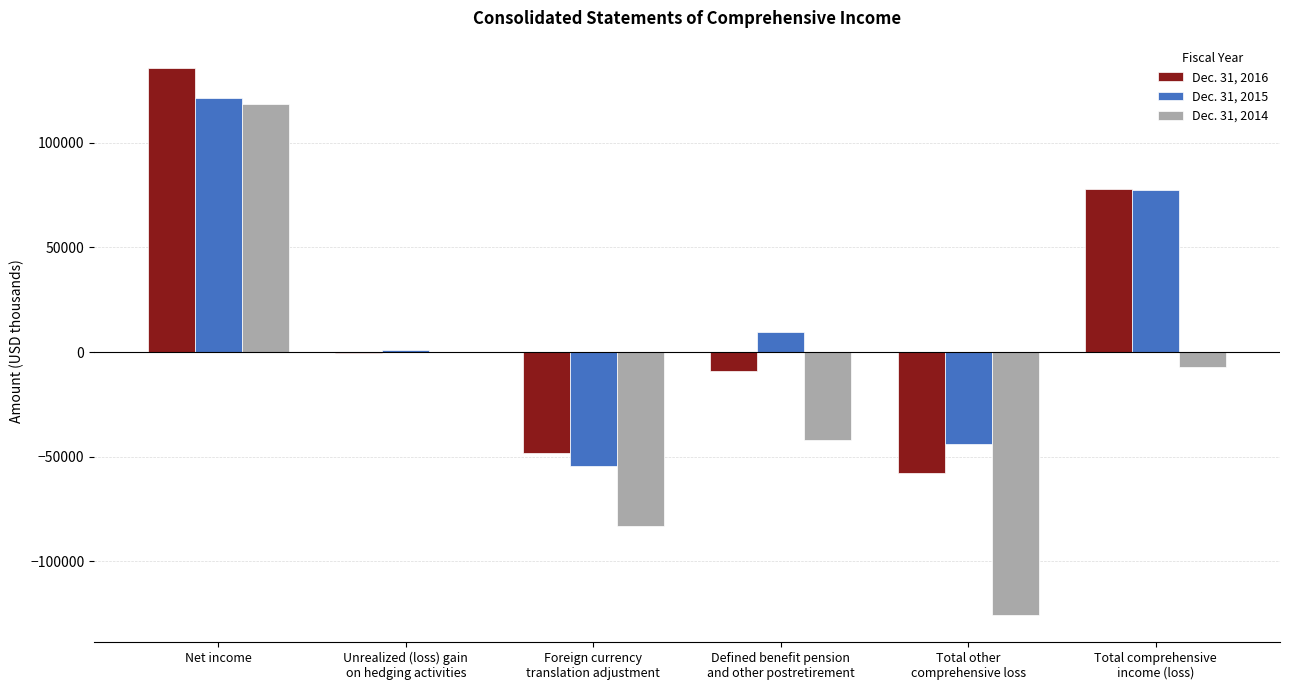

At which category is the sum across all series the highest?

Net income